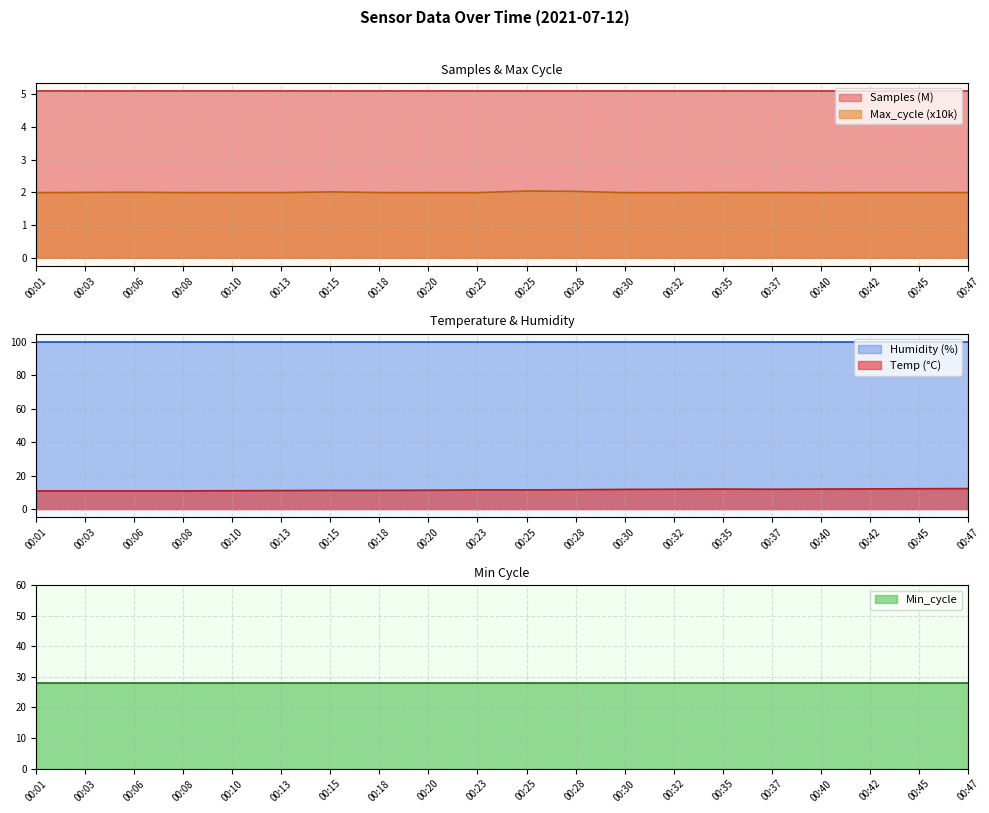

What is the average value of the Temp series?

11.5